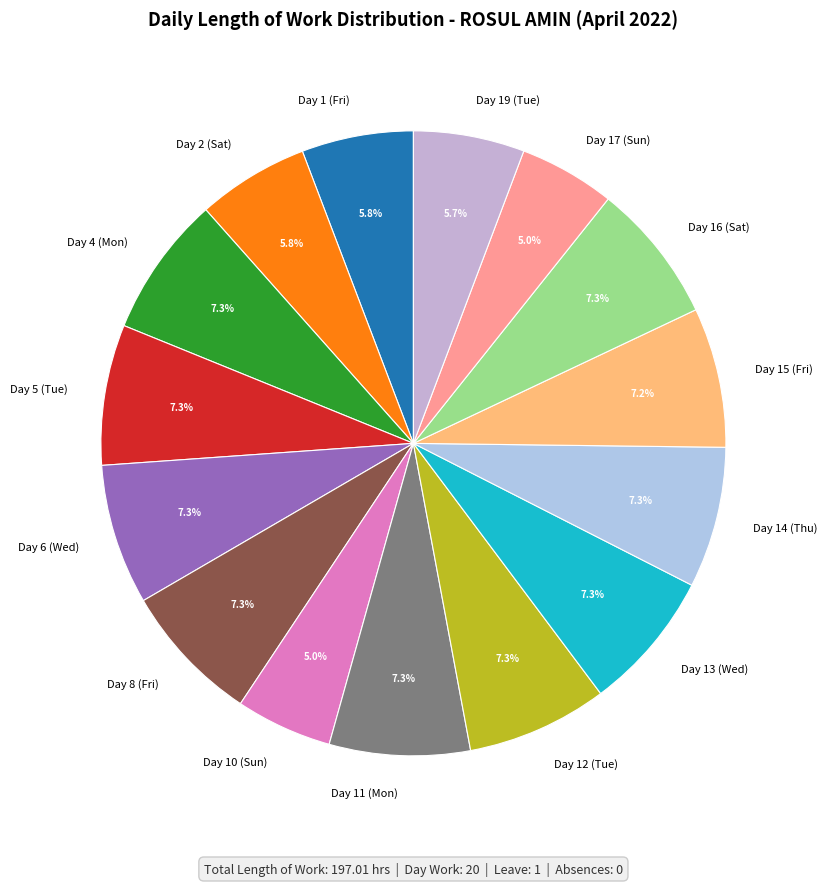

To the nearest percent, what is the average slice percentage?

7%